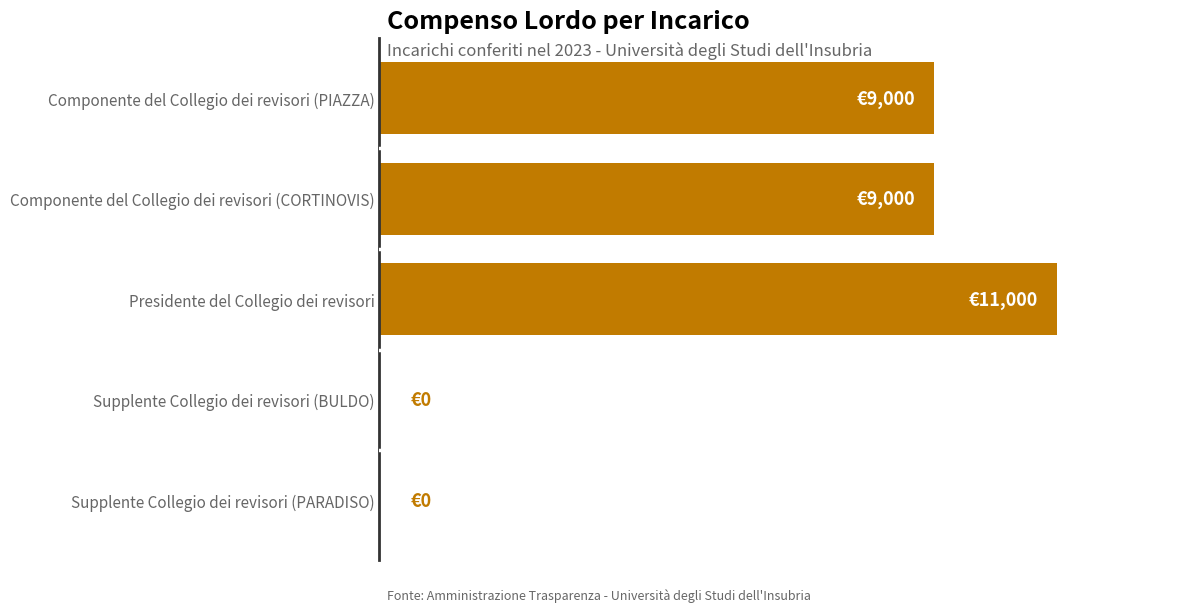

Rank the categories by value from lowest to highest.

Supplente Collegio dei revisori (BULDO), Supplente Collegio dei revisori (PARADISO), Componente del Collegio dei revisori (PIAZZA), Componente del Collegio dei revisori (CORTINOVIS), Presidente del Collegio dei revisori